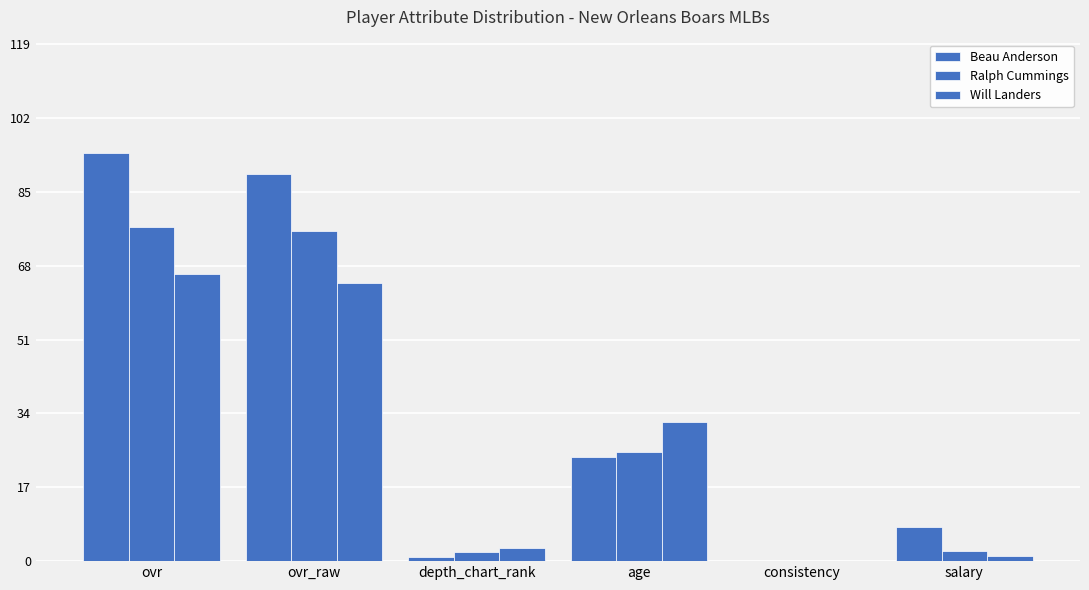

Is the value of Ralph Cummings at salary greater than the value of Beau Anderson at age?

No